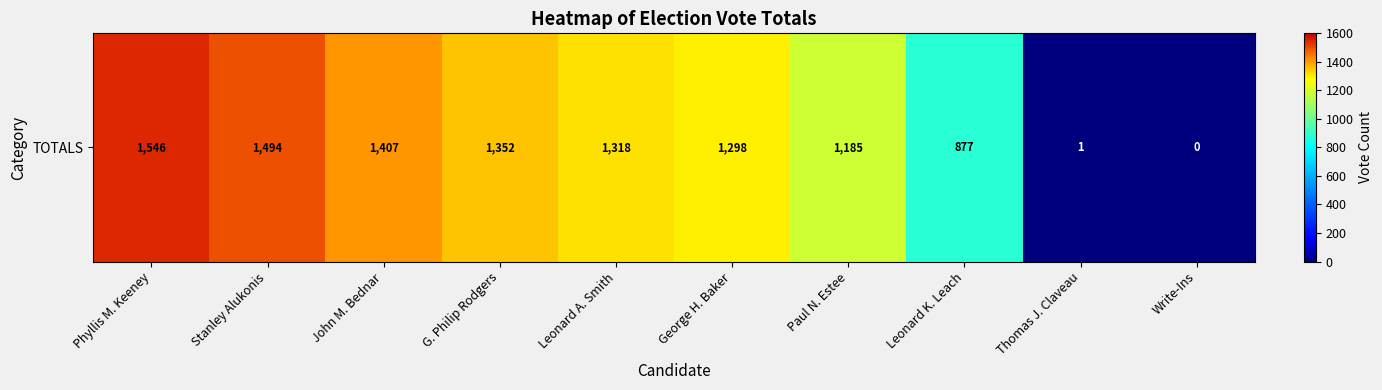

The value at John M. Bednar is 476. True or false?

False